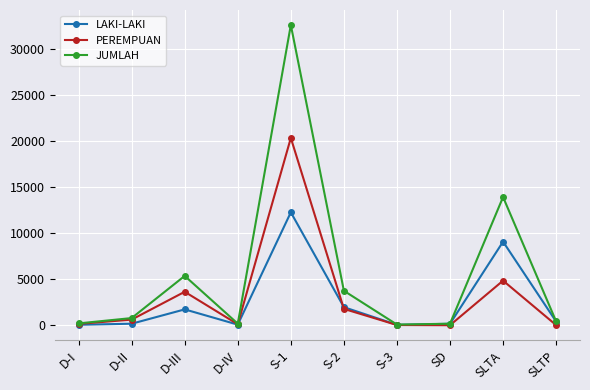

At which label is JUMLAH closest to 16360?

SLTA